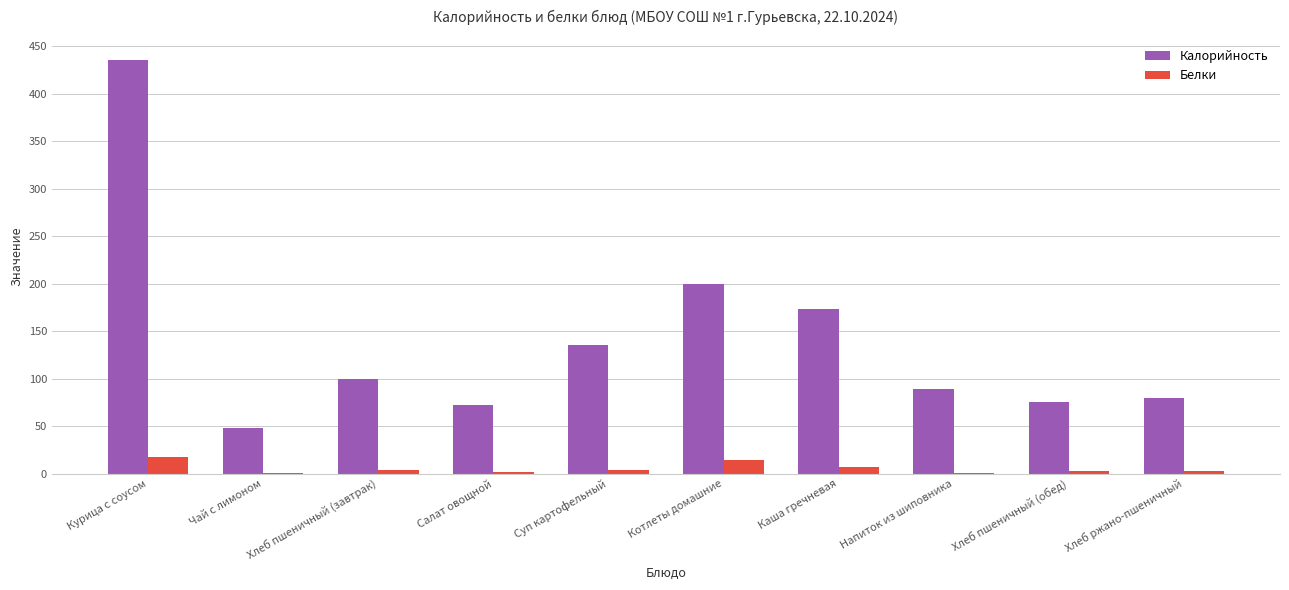

Are the bars grouped side by side (vs. stacked)?

Yes